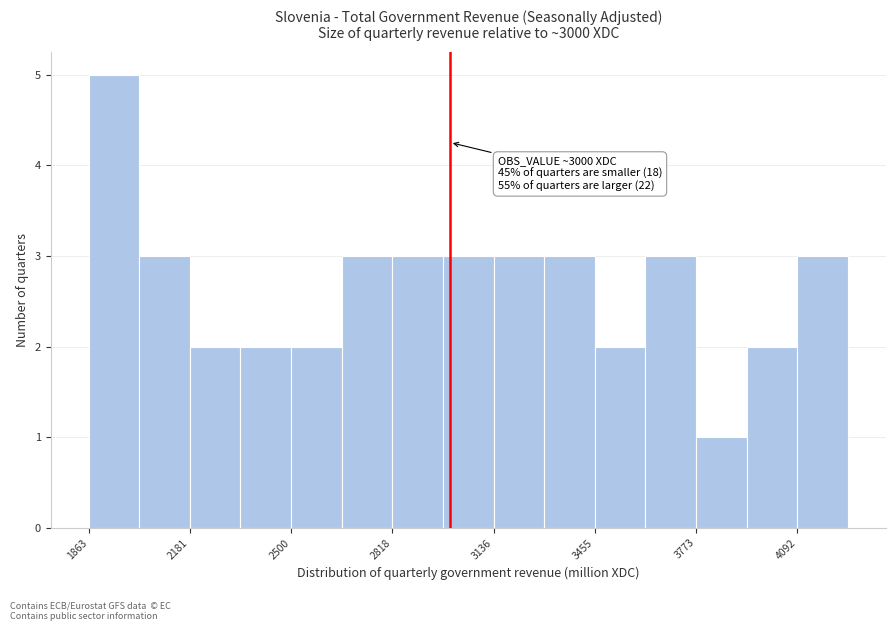

Read against the x-axis, roughly where is the centre of the tallest bar?

1950